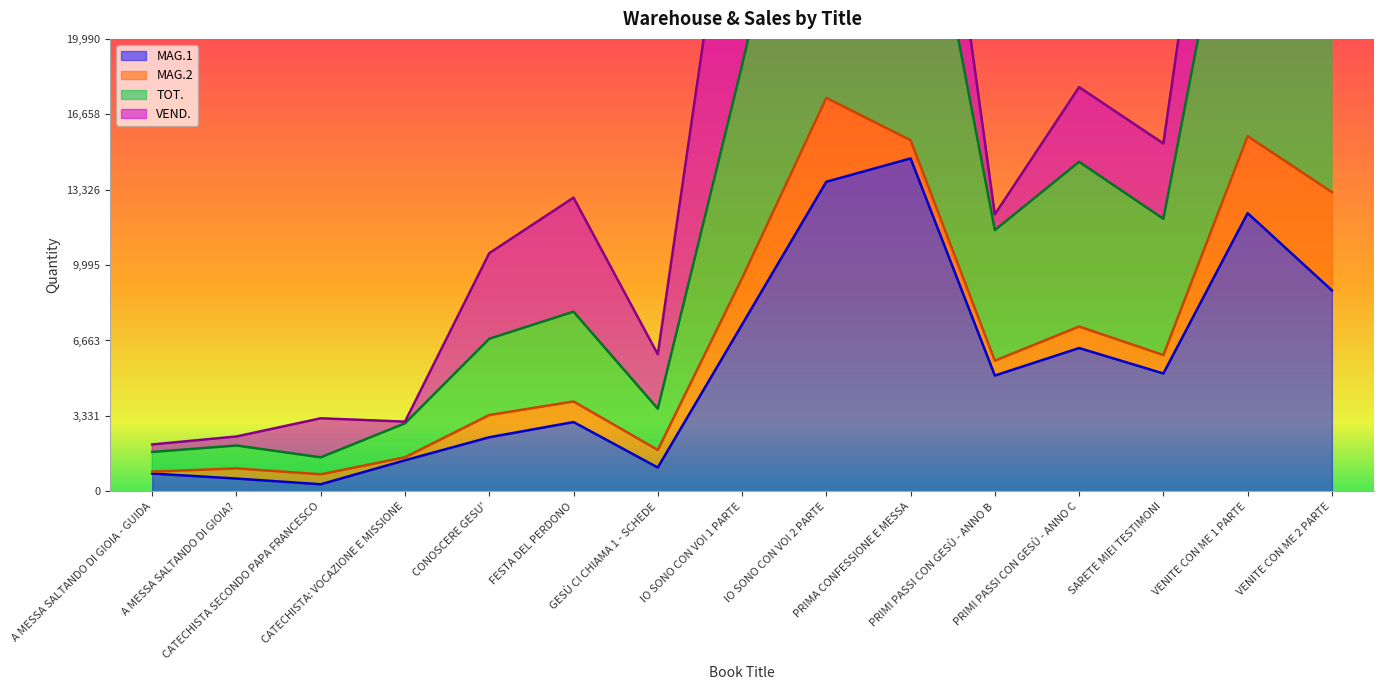

At which label does MAG.1 first exceed 5114?

IO SONO CON VOI 1 PARTE